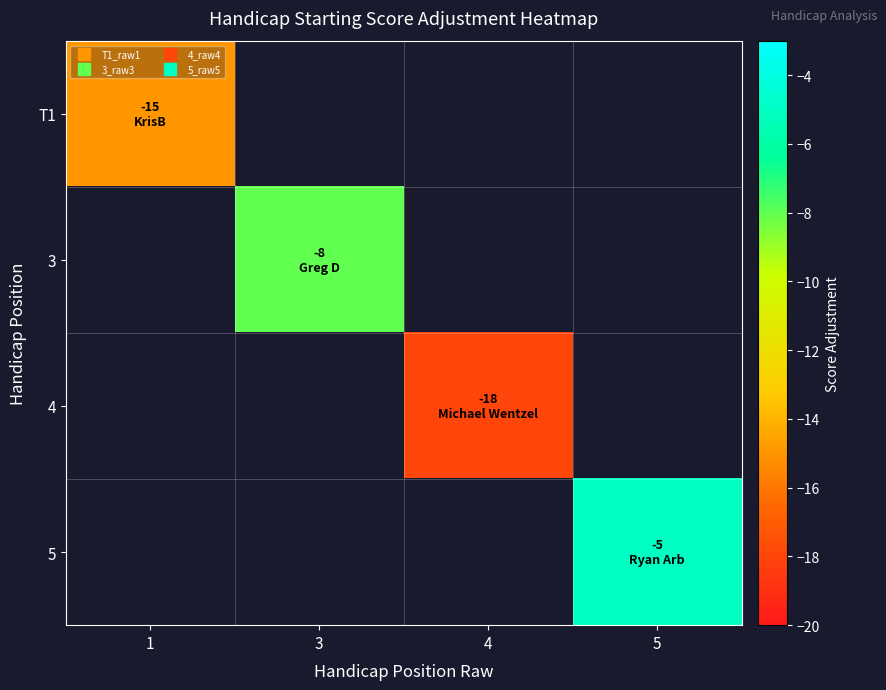

At which category does the chart reach its peak across all series?

5